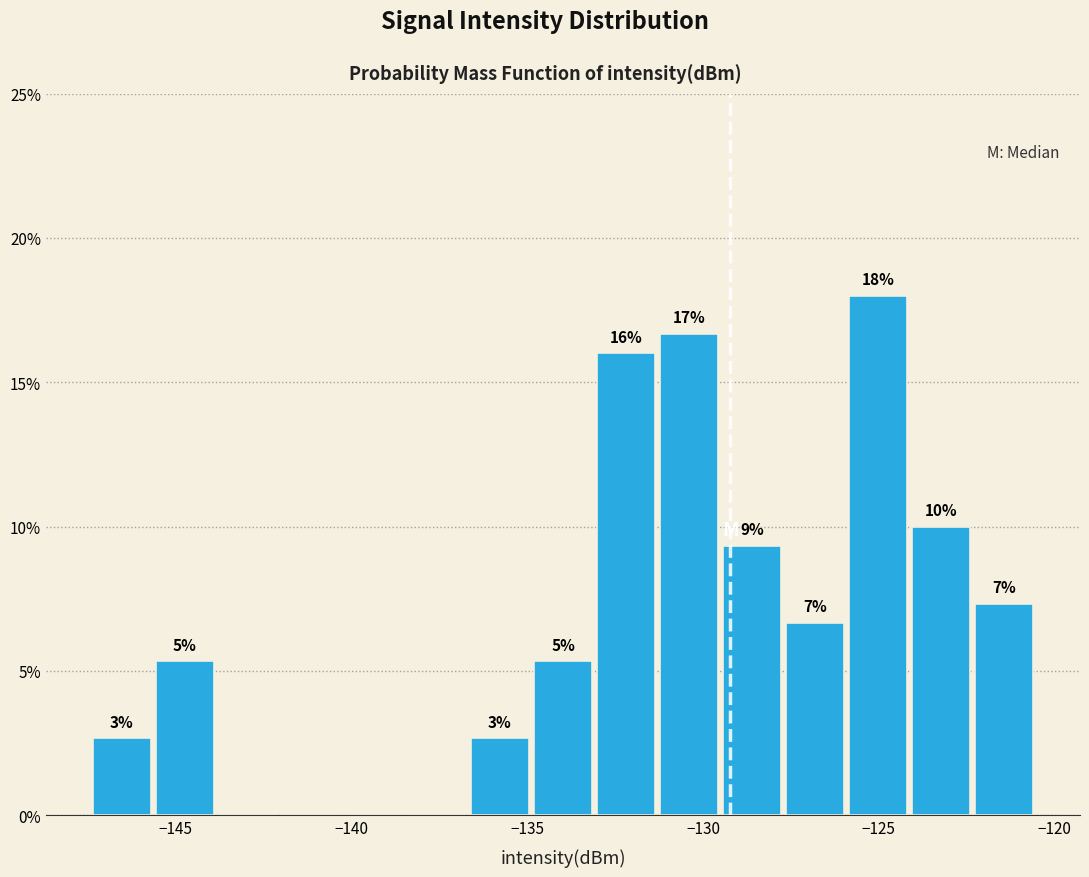

Read against the x-axis, roughly where is the centre of the tallest bar?

-125.0